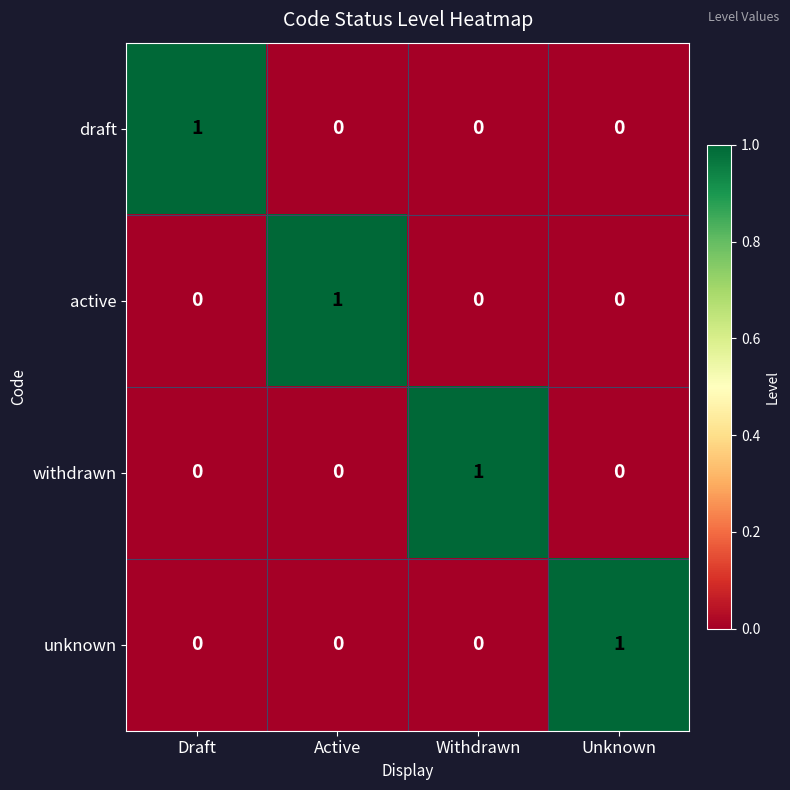

Is it true that withdrawn equals 1 at Withdrawn?

True